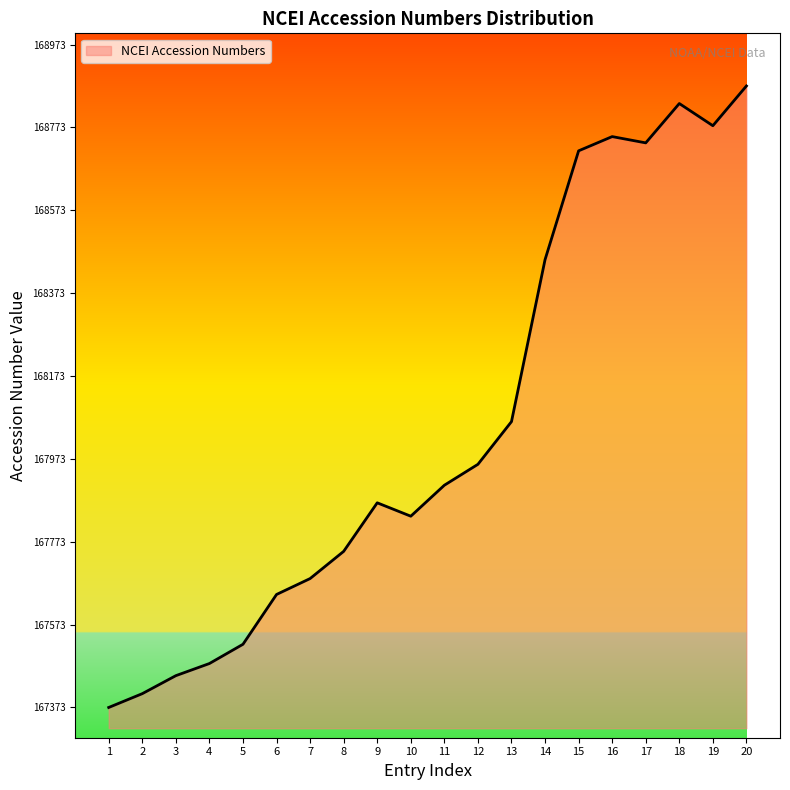

Which label corresponds to the largest value in the chart?

20